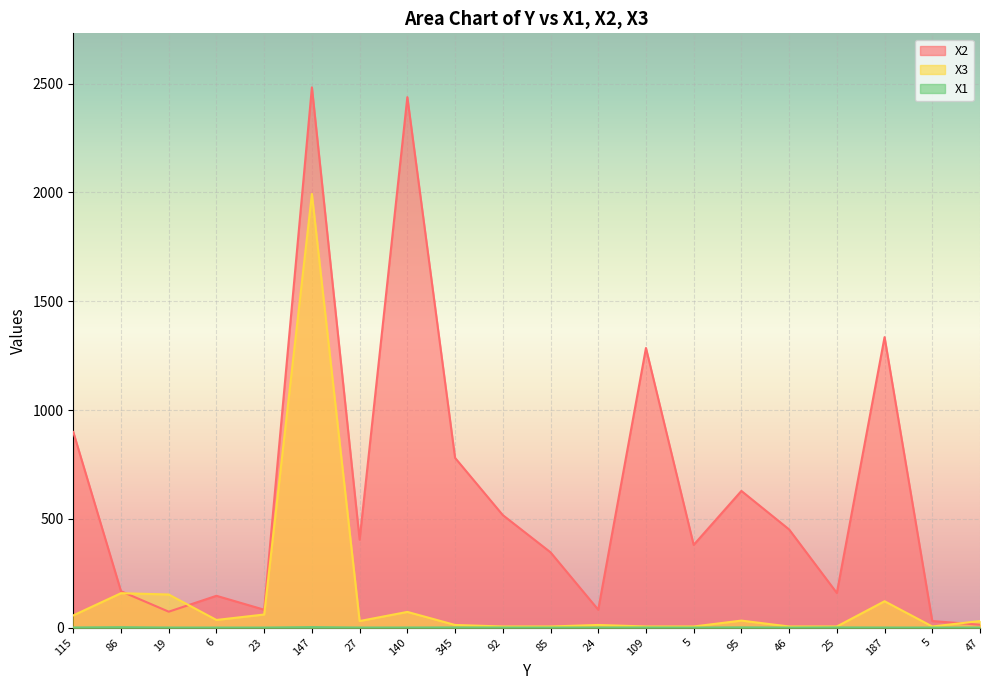

What is the average value of the X1 series?

0.4